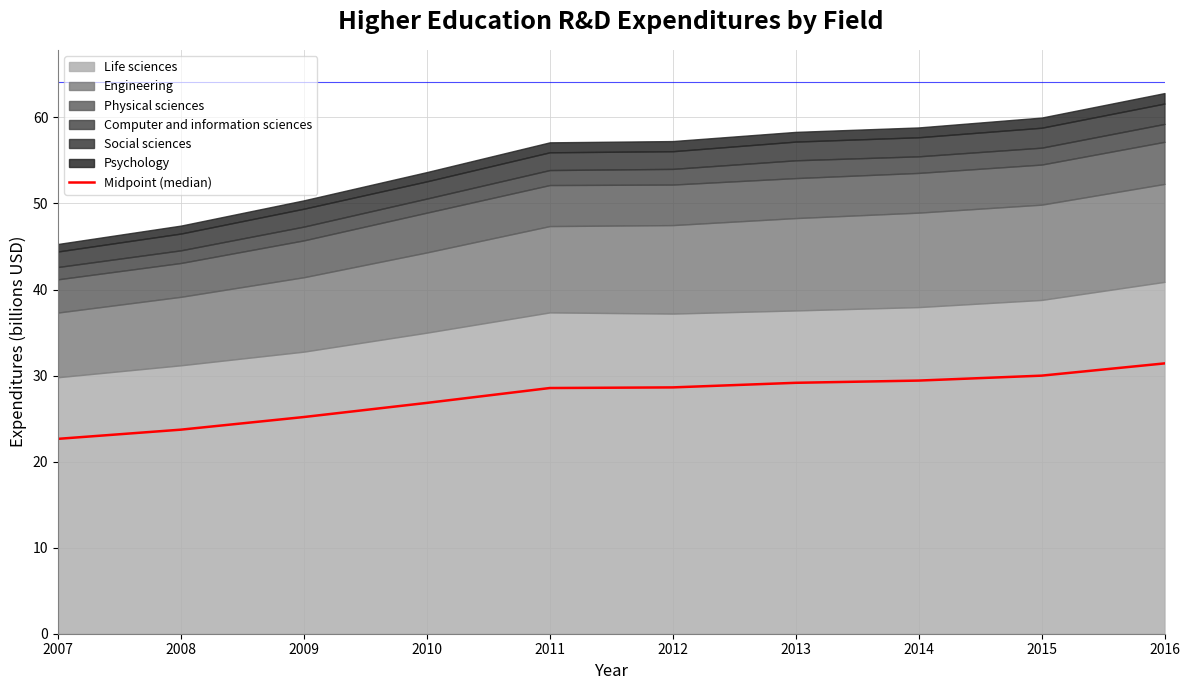

Between 2008 and 2009, which is larger?

2009